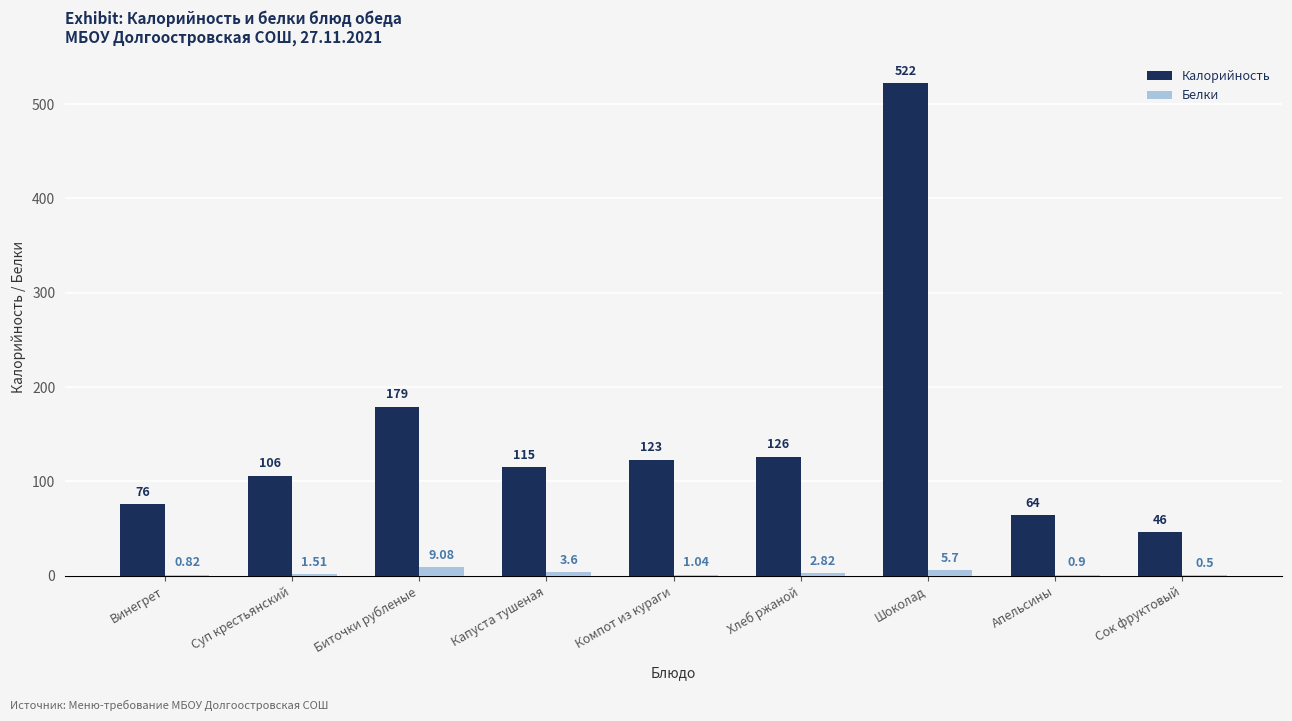

What is the sum of all Калорийность values?

1357.0